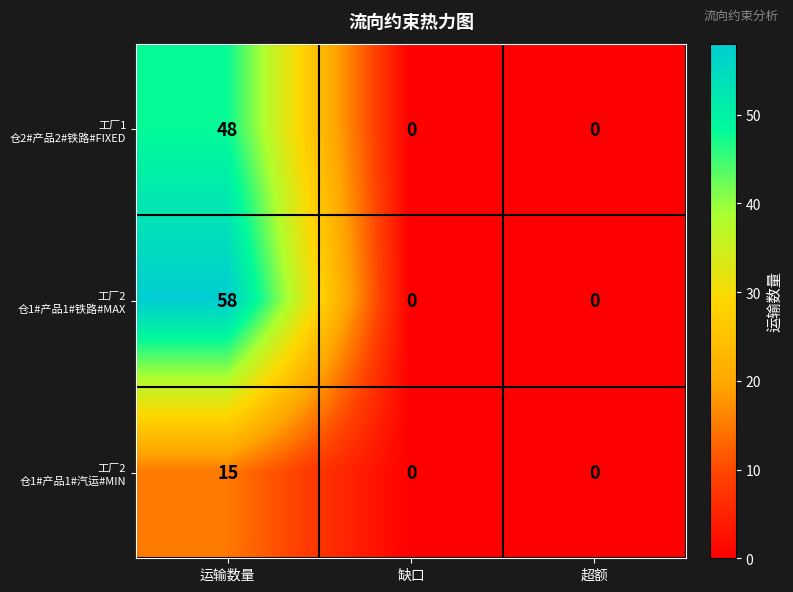

At which category does the chart reach its peak across all series?

运输数量